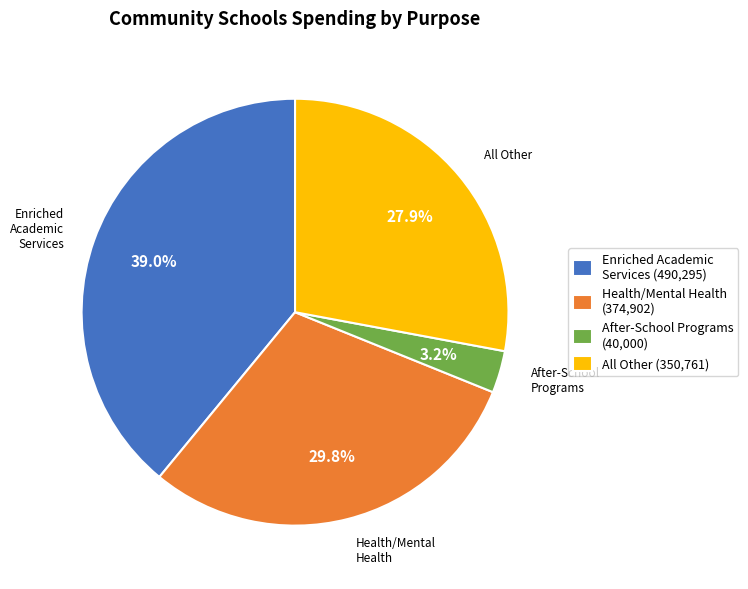

Between Health/Mental Health (374,902) and All Other (350,761), which is larger?

Health/Mental Health (374,902)